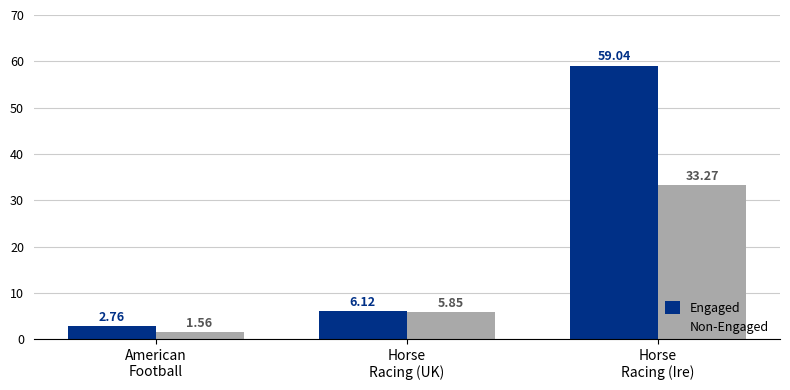

What is the label of the 2nd bar from the left?

Horse
Racing (UK)